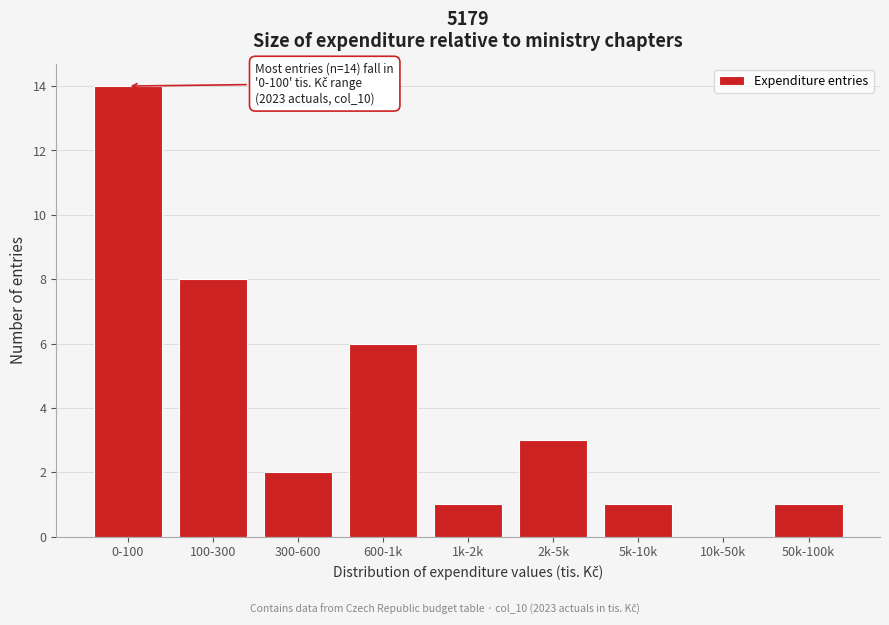

Reading right to left, what are all the values shown in this chart?

50k-100k=1	10k-50k=0	5k-10k=1	2k-5k=3	1k-2k=1	600-1k=6	300-600=2	100-300=8	0-100=14